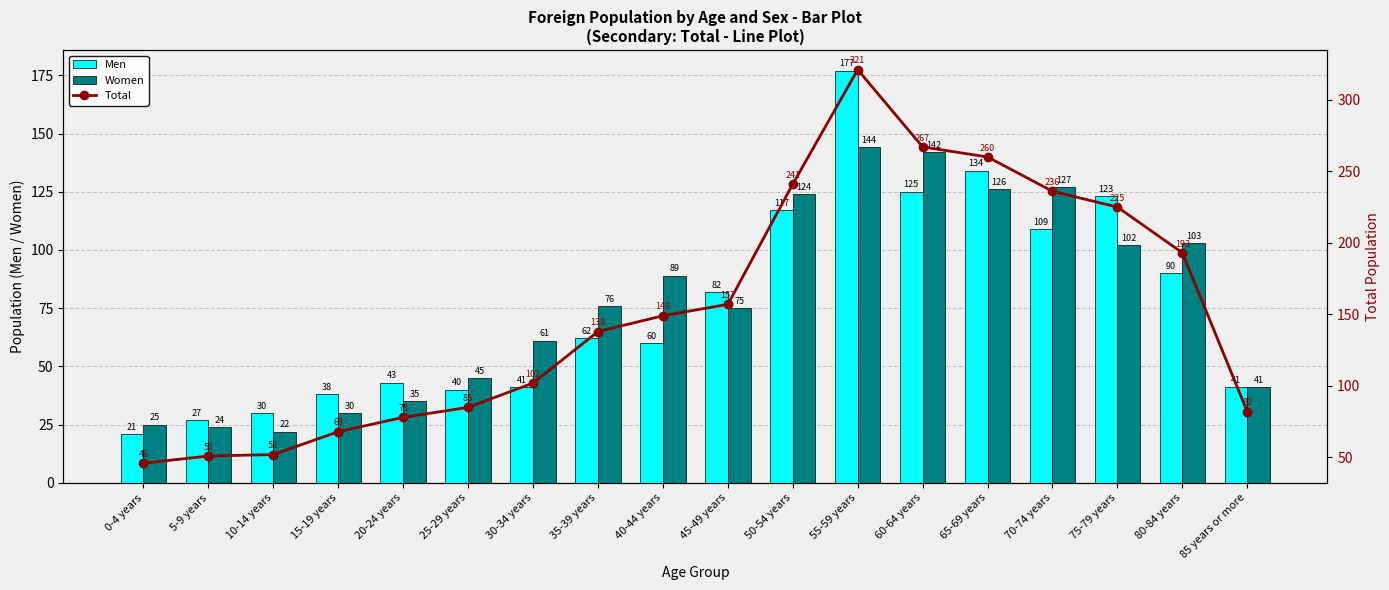

The Men series shows 26 at 35-39 years. True or false?

False